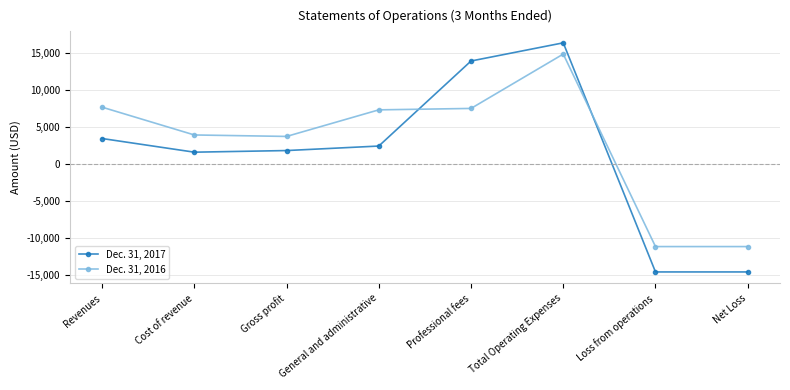

True or false: Dec. 31, 2016 and Dec. 31, 2017 cross at least once.

True